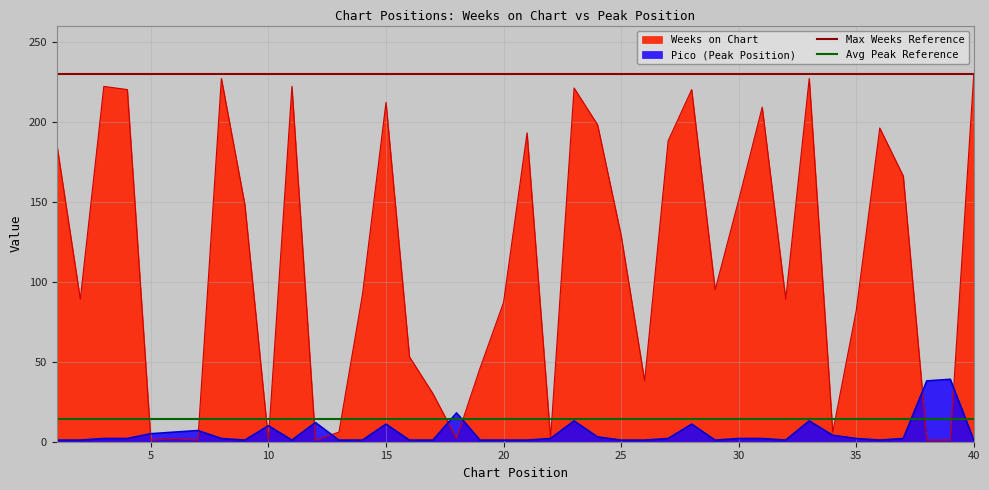

How many lines are shown in the chart?

2